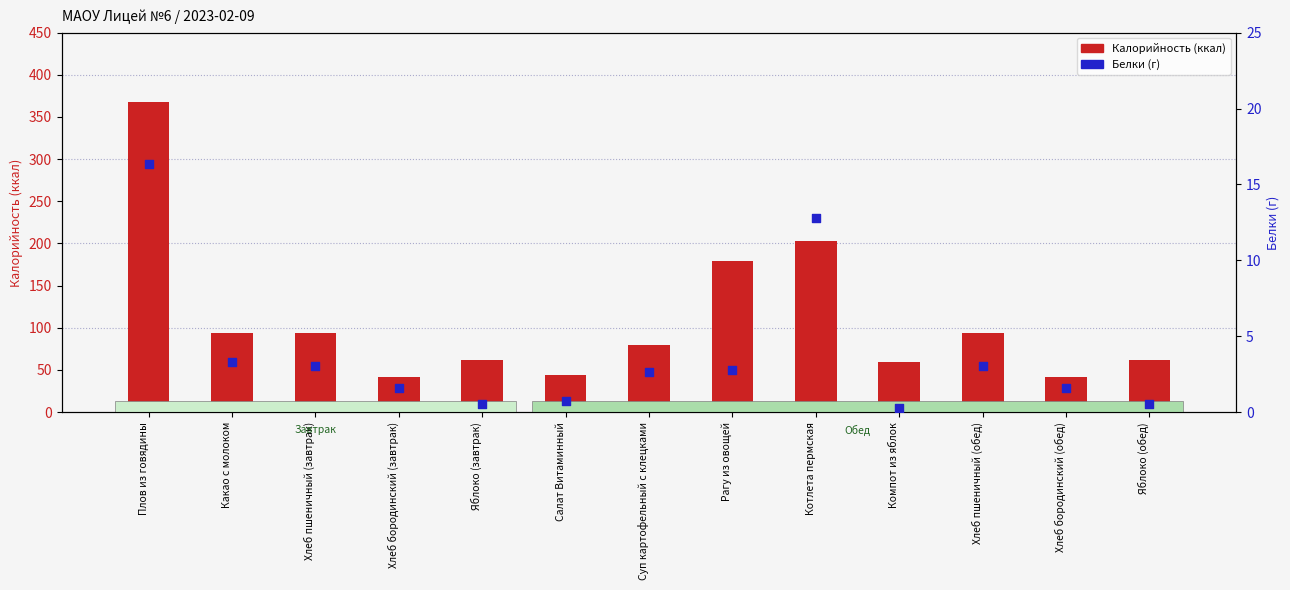

Which series contains the highest Y value?

Калорийность